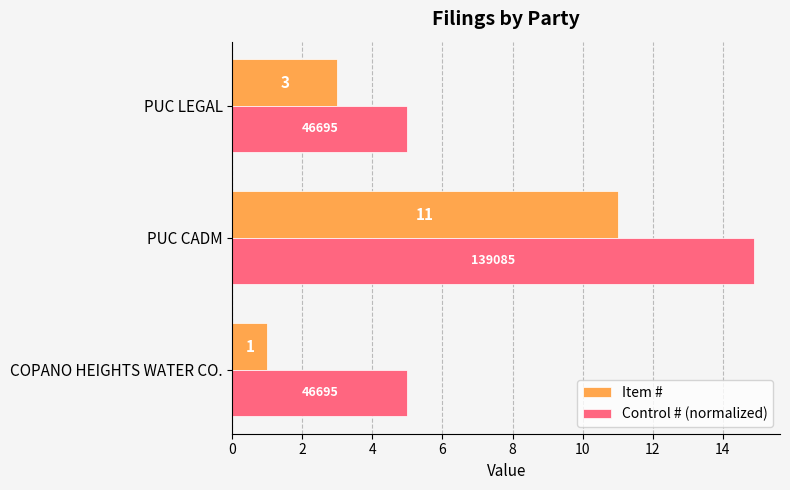

What is the difference between the highest and lowest values at COPANO HEIGHTS WATER CO.?

4.0